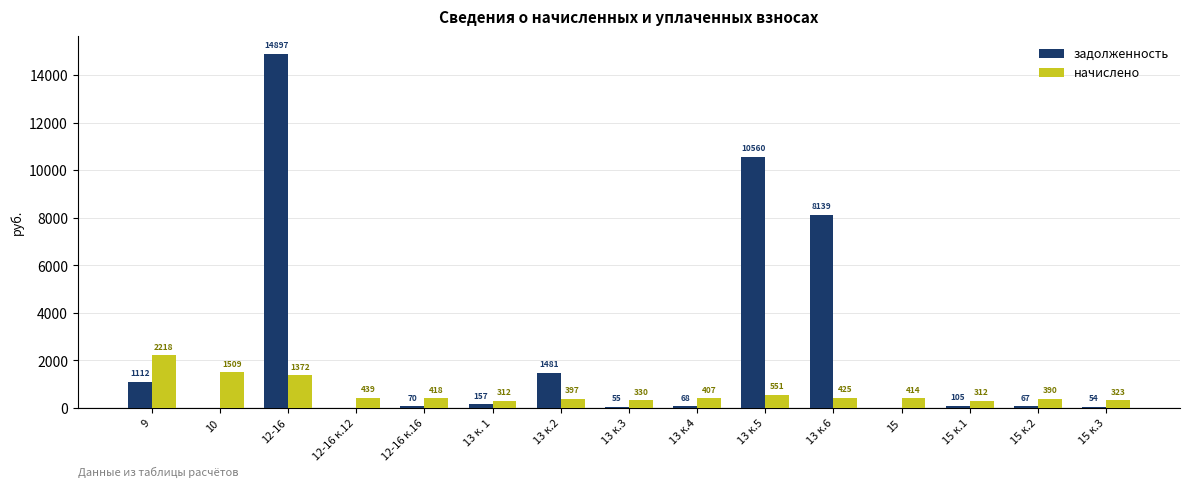

The начислено series shows 329.9 at 13 к.3. True or false?

True